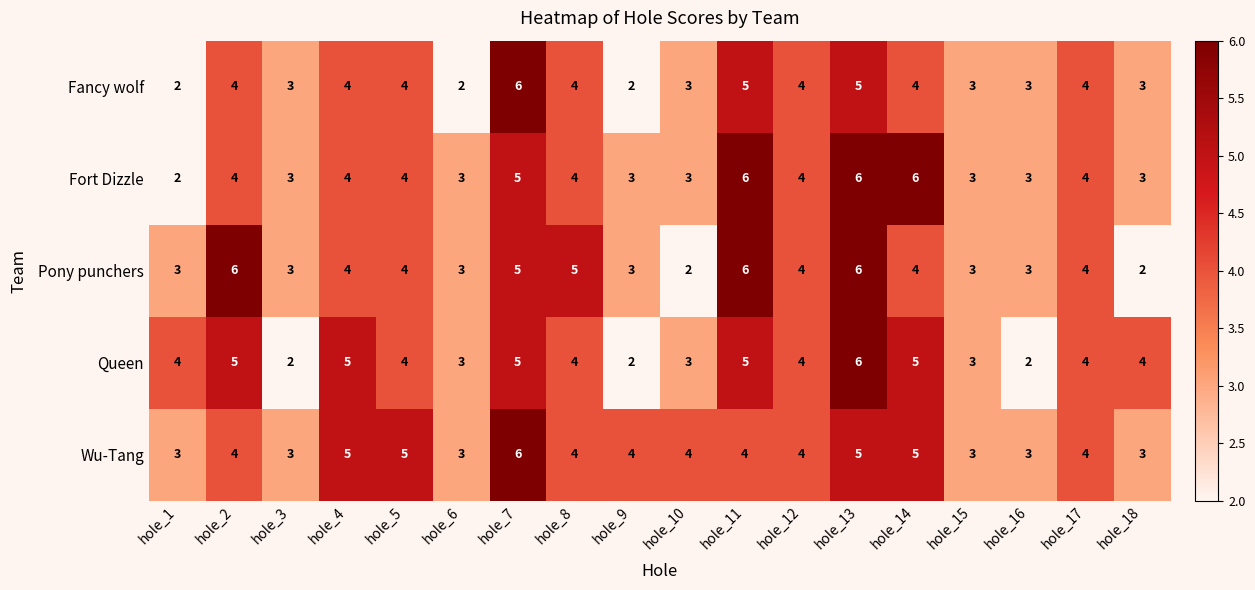

Which series has the largest total across all categories?

Wu-Tang